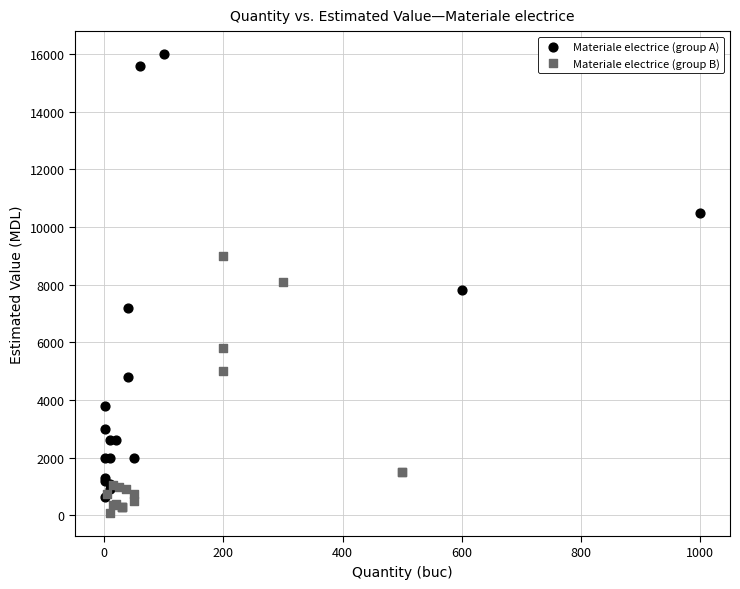

What are all the series names shown in the legend?

Materiale electrice (group A), Materiale electrice (group B)